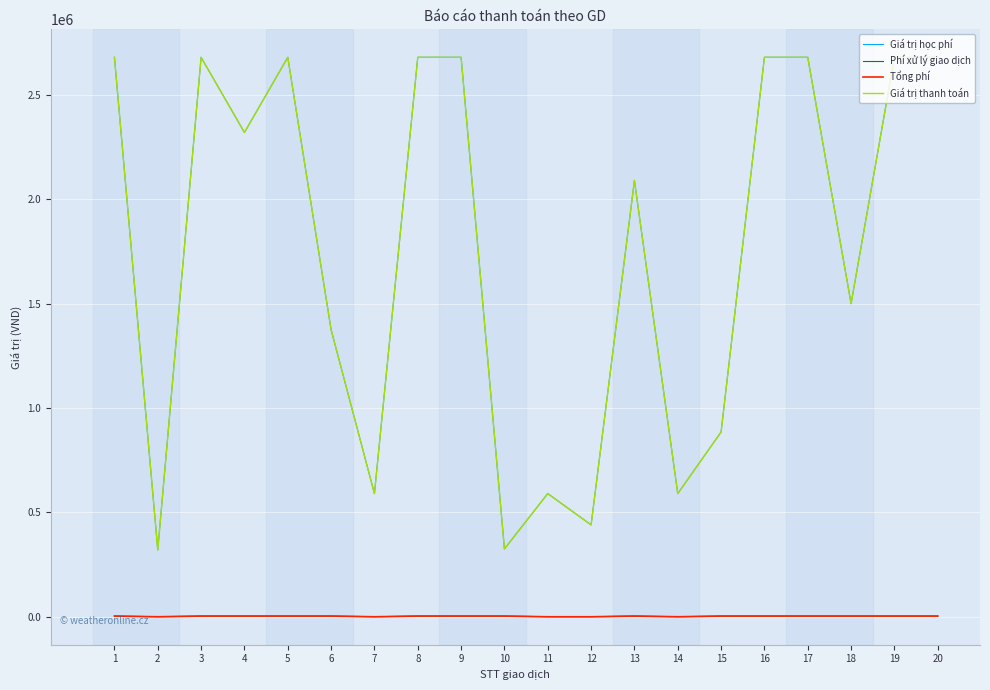

Does the chart have visible grid lines?

Yes